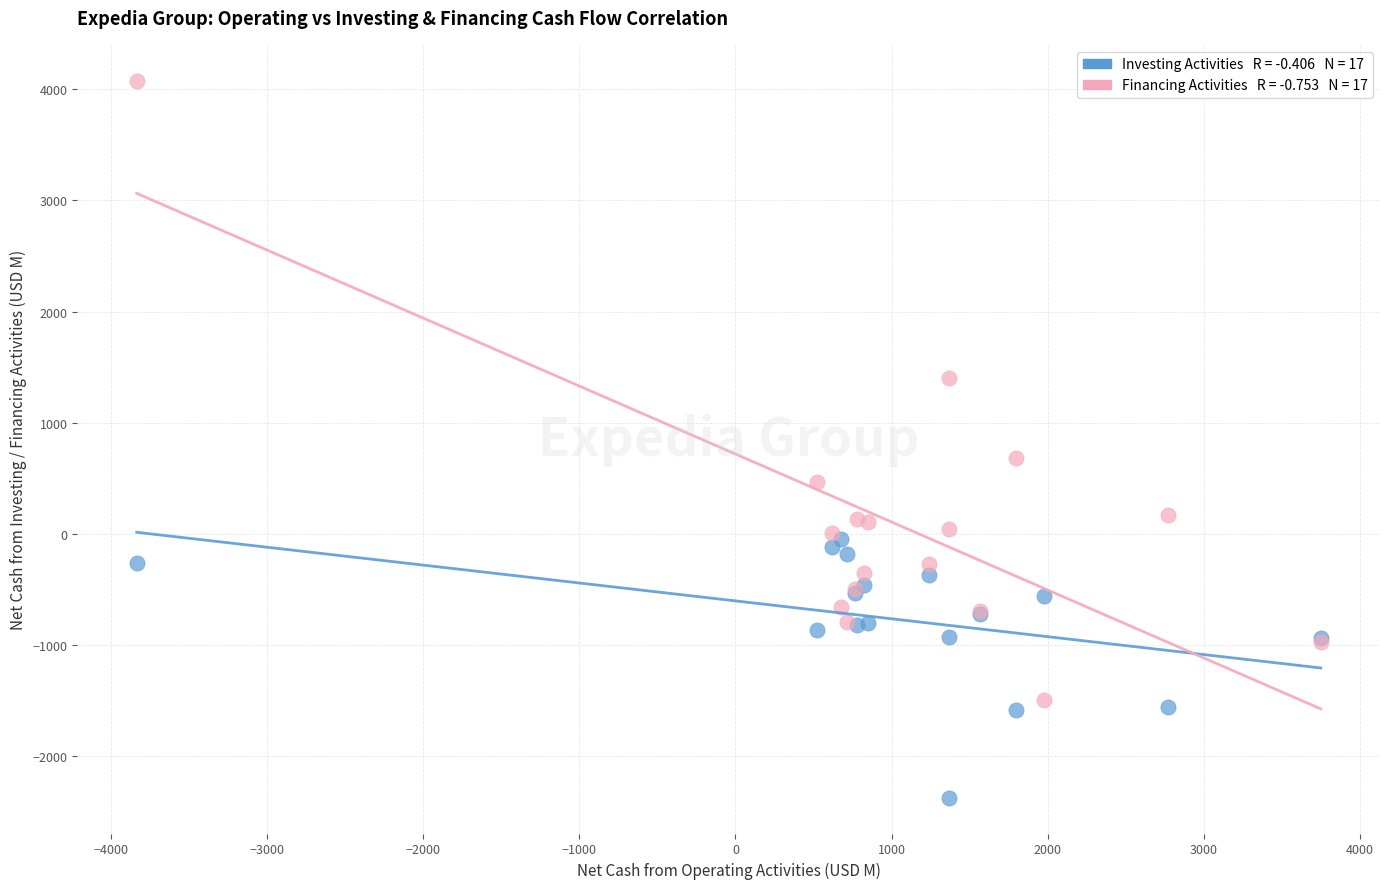

Across all series, what Y value is closest to 853?

688